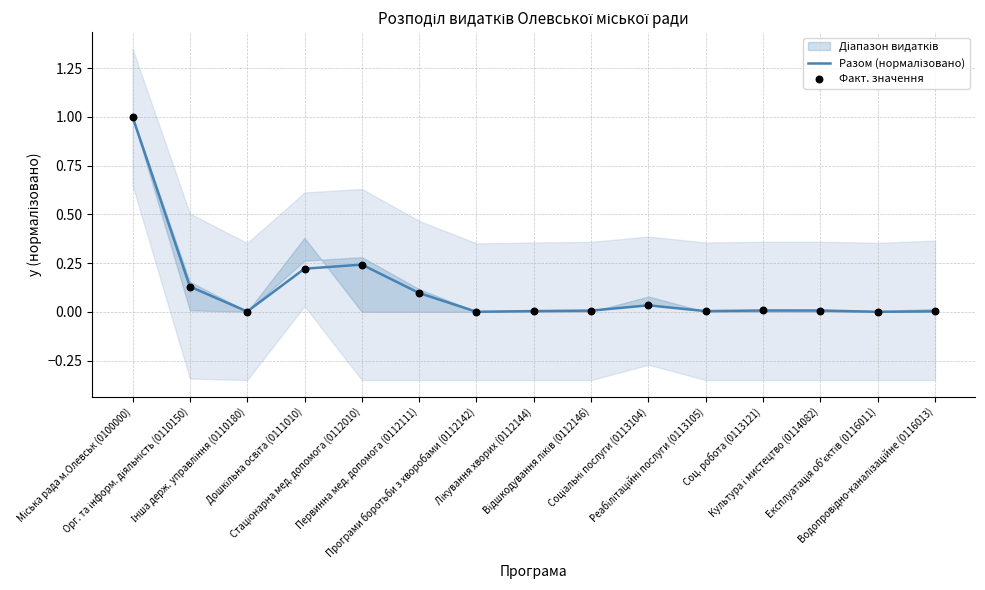

Which series reaches the maximum Y coordinate?

Разом (нормалізовано)